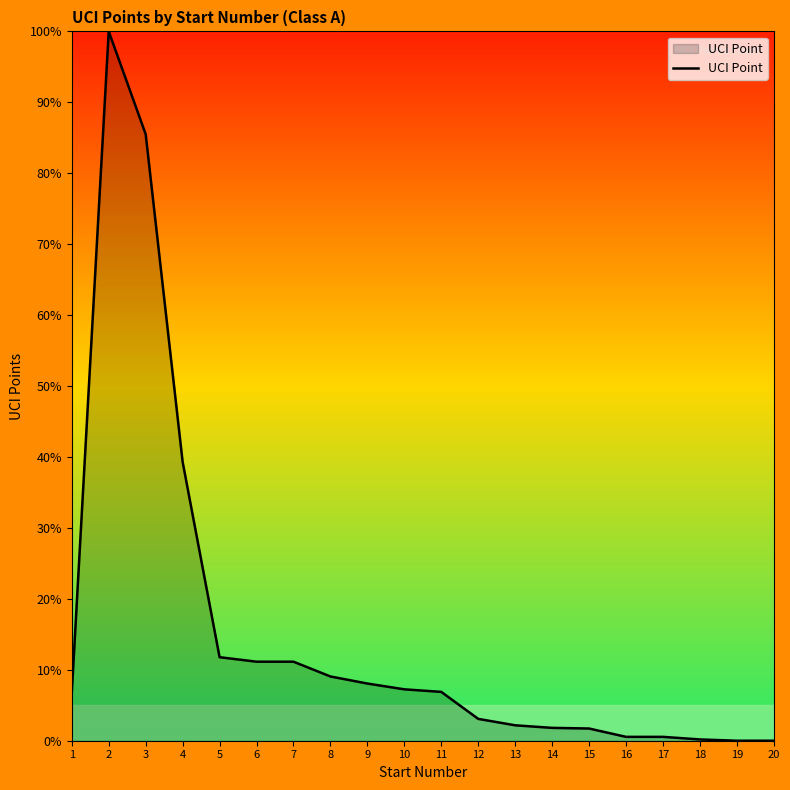

Does the chart display data point markers on the line(s)?

No